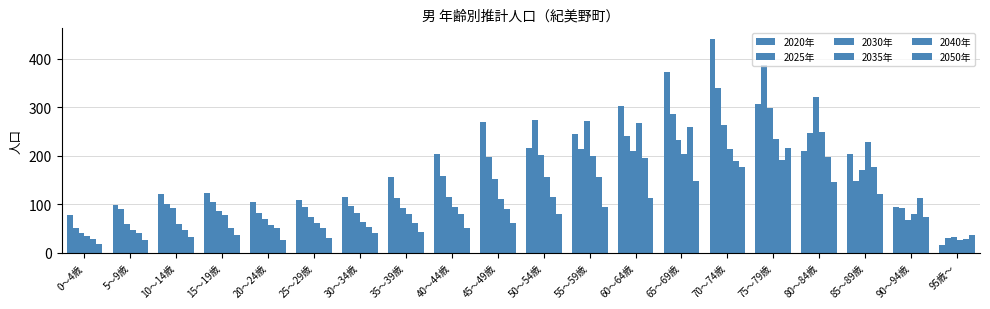

How many categories are shown in the chart?

20